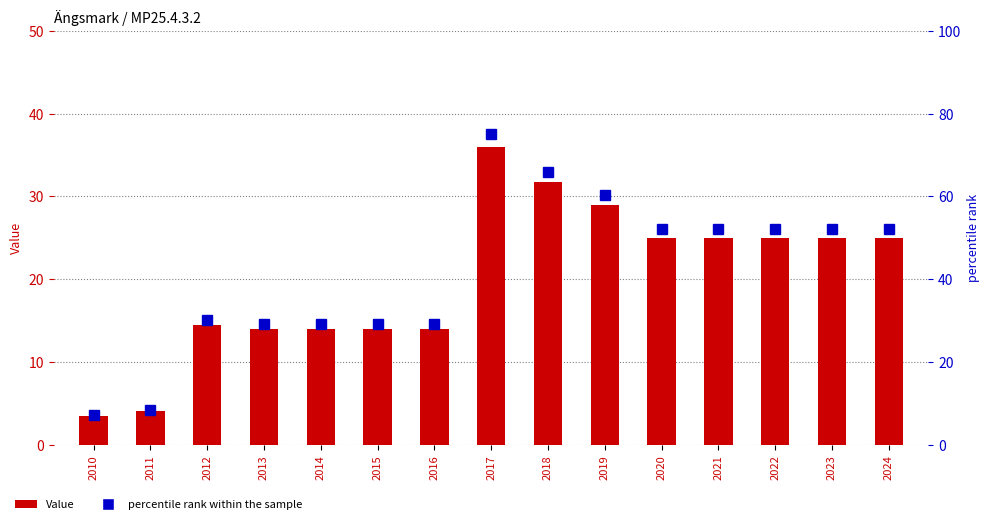

What is the difference between the highest and lowest values at 2017?

39.0